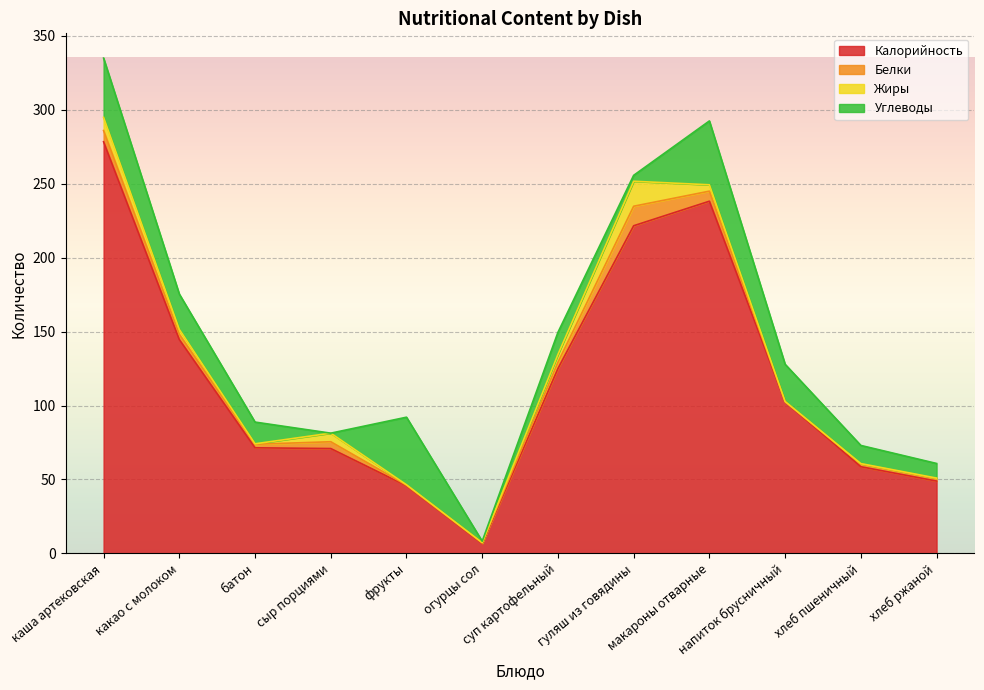

What is the sum of the Калорийность values at гуляш из говядины and каша артековская?

500.0